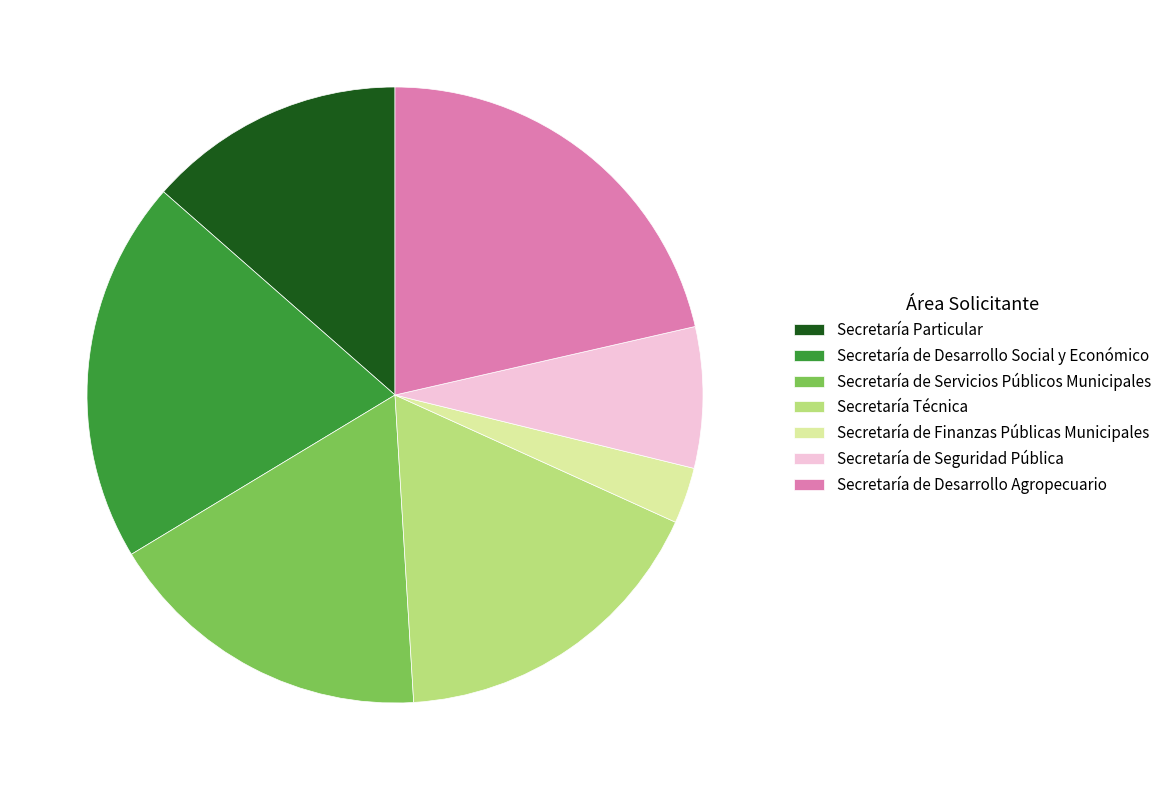

Combined, do Secretaría de Seguridad Pública and Secretaría de Finanzas Públicas Municipales account for over 50%?

No